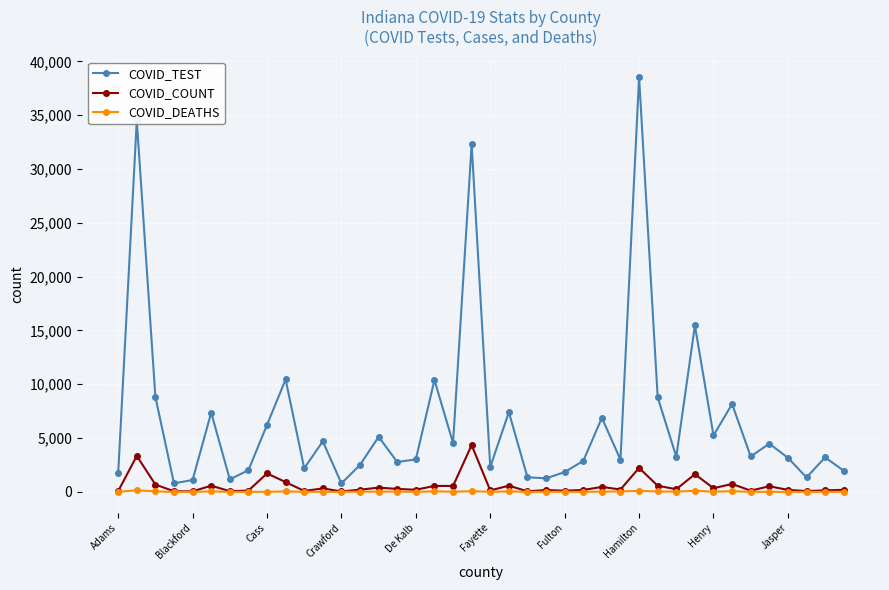

True or false: COVID_TEST and COVID_DEATHS intersect in this chart.

False